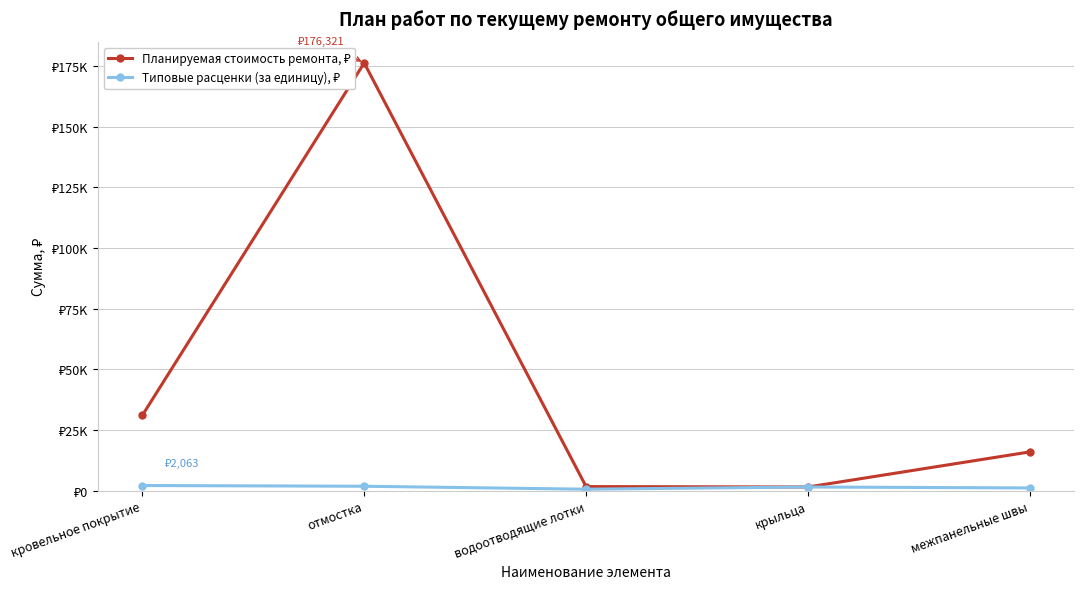

The value of Типовые расценки (за единицу), ₽ at межпанельные швы is 1740.7. True or false?

False